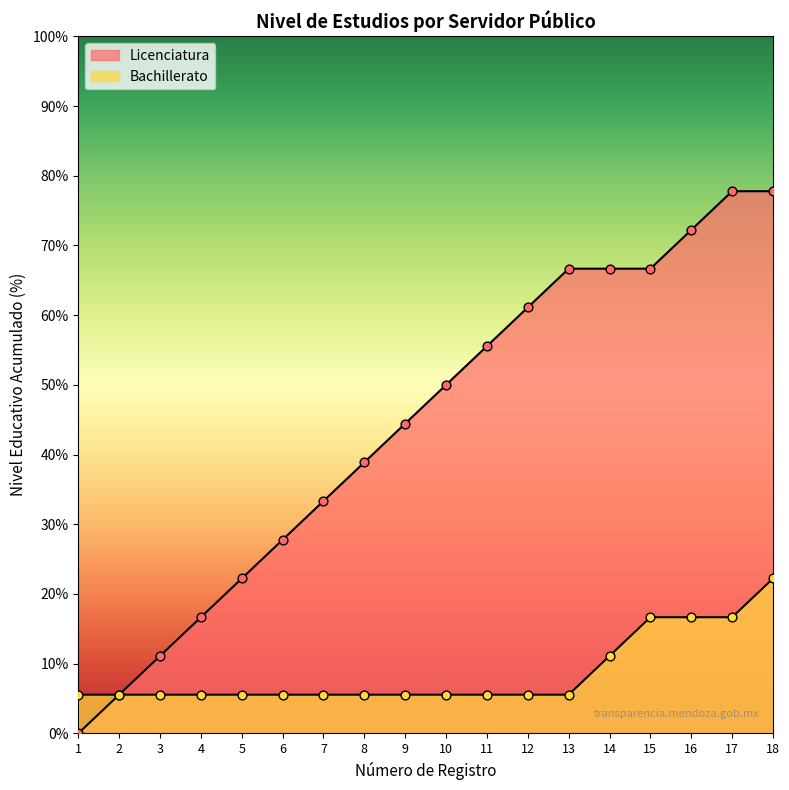

What is the change in value from 5 to 9?

+22.2